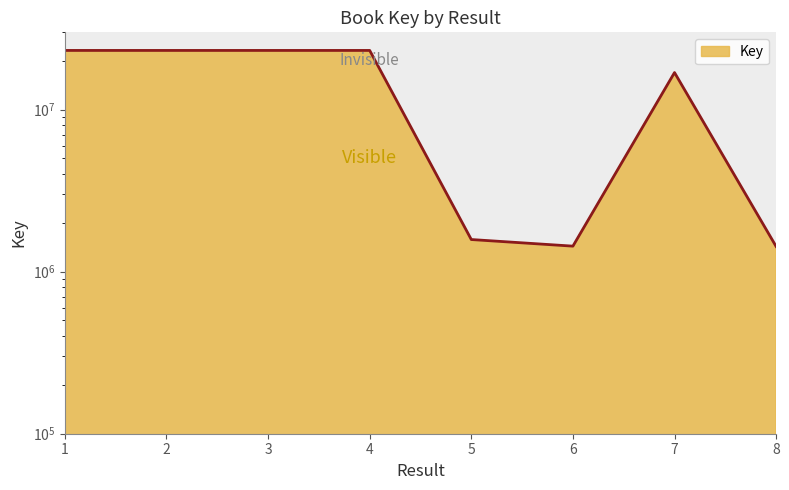

What is the difference between the maximum and second lowest values?

21758261